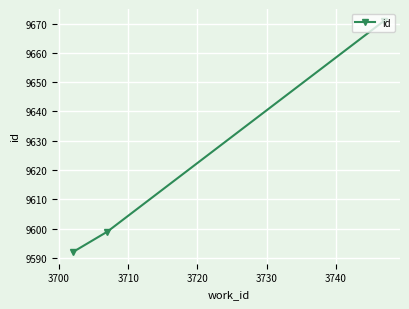

What is the smallest value displayed?

9592